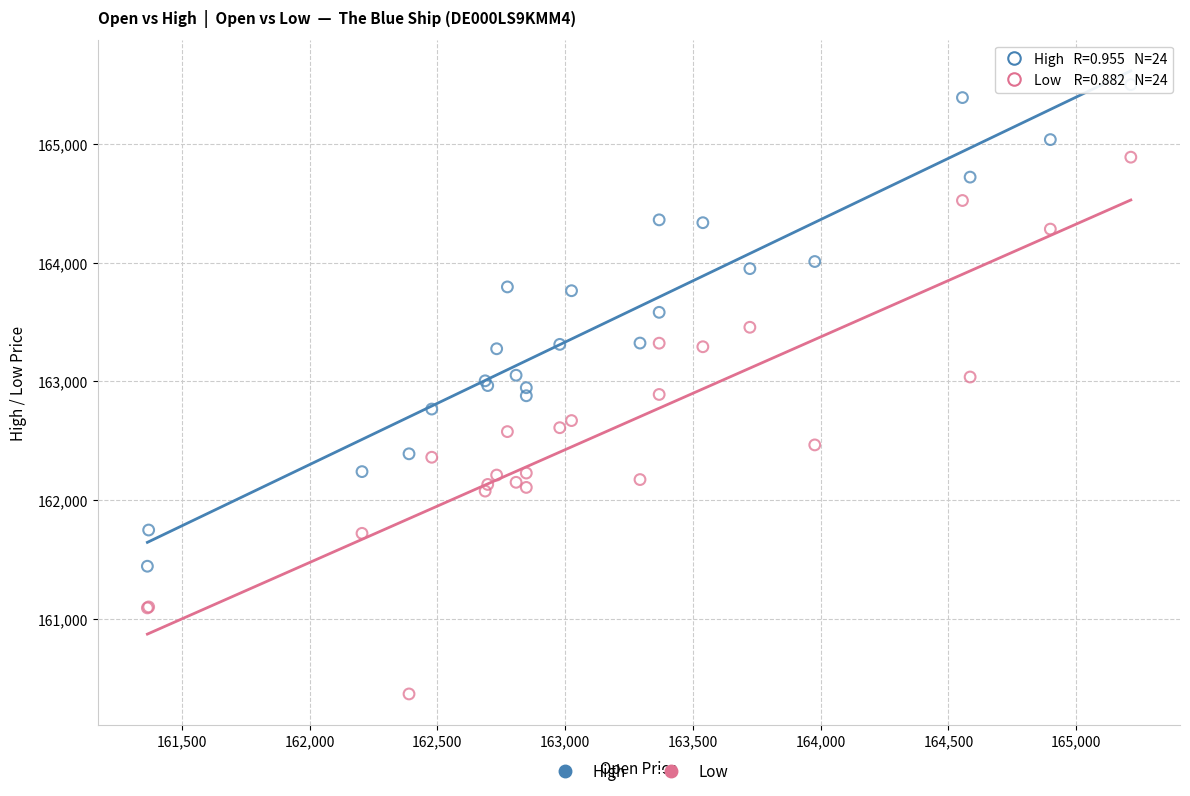

Which series has the largest Y range (max minus min)?

Low